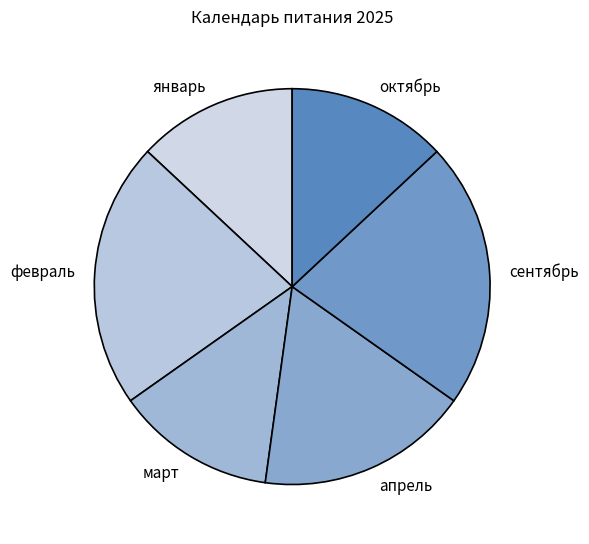

Do январь and март together represent more than half of the pie?

No